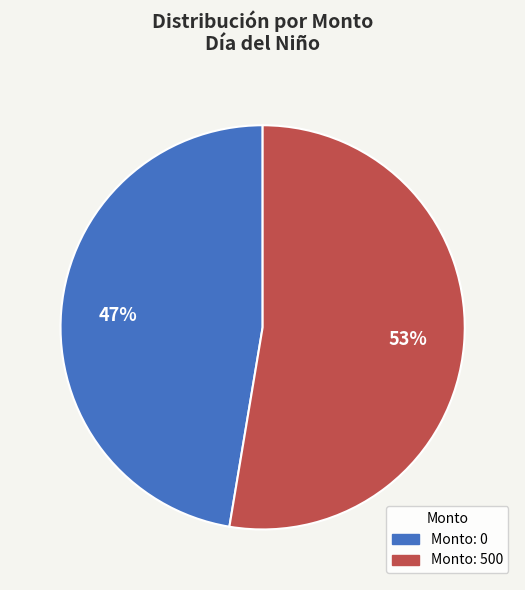

What percentage is the Monto: 0 slice, to the nearest percent?

47%